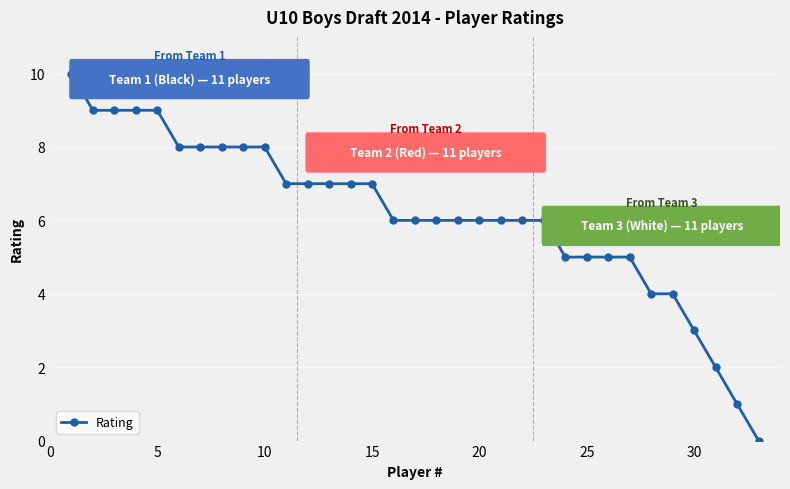

Count the values in the range 5 to 8.

22